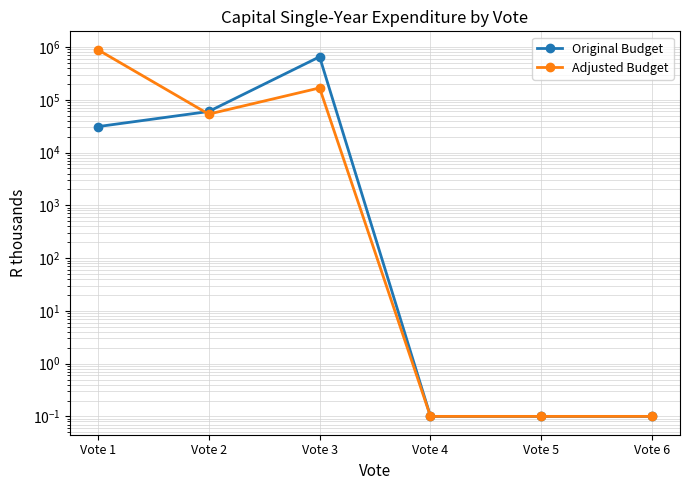

Where do Adjusted Budget and Original Budget first cross each other?

Vote 1 and Vote 2